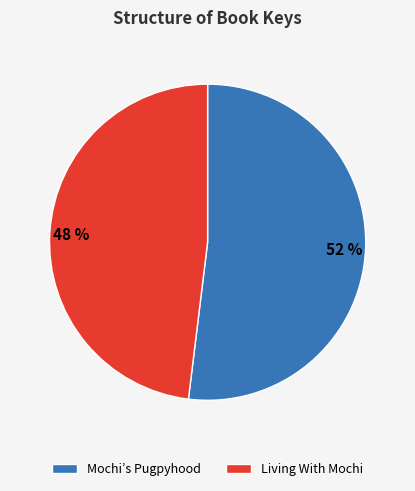

Is the sum of Mochi’s Pugpyhood and Living With Mochi greater than half?

Yes